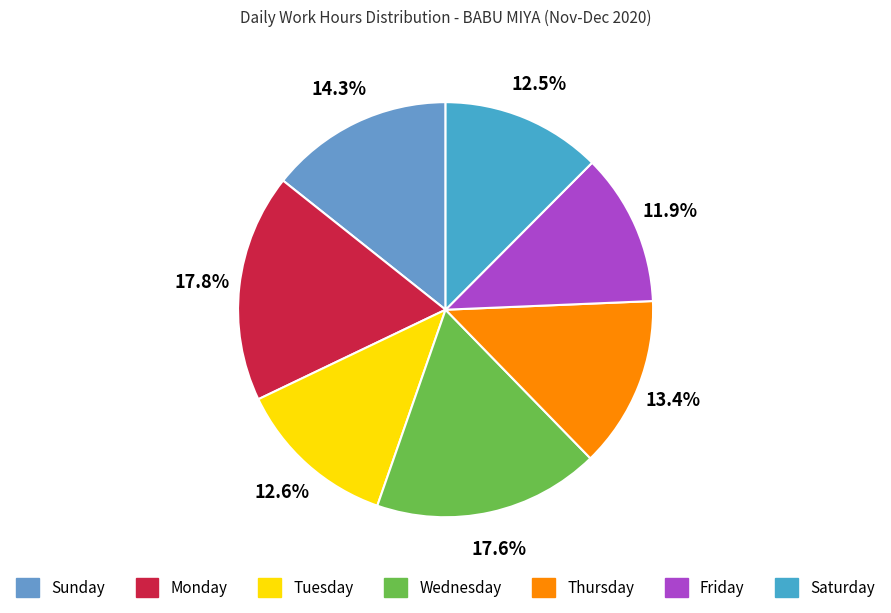

Count the number of slices in the pie.

7